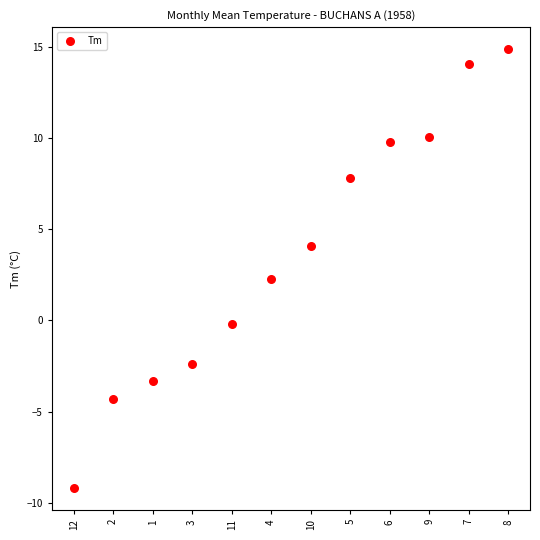

What Y value in the scatter plot is closest to 2?

2.3